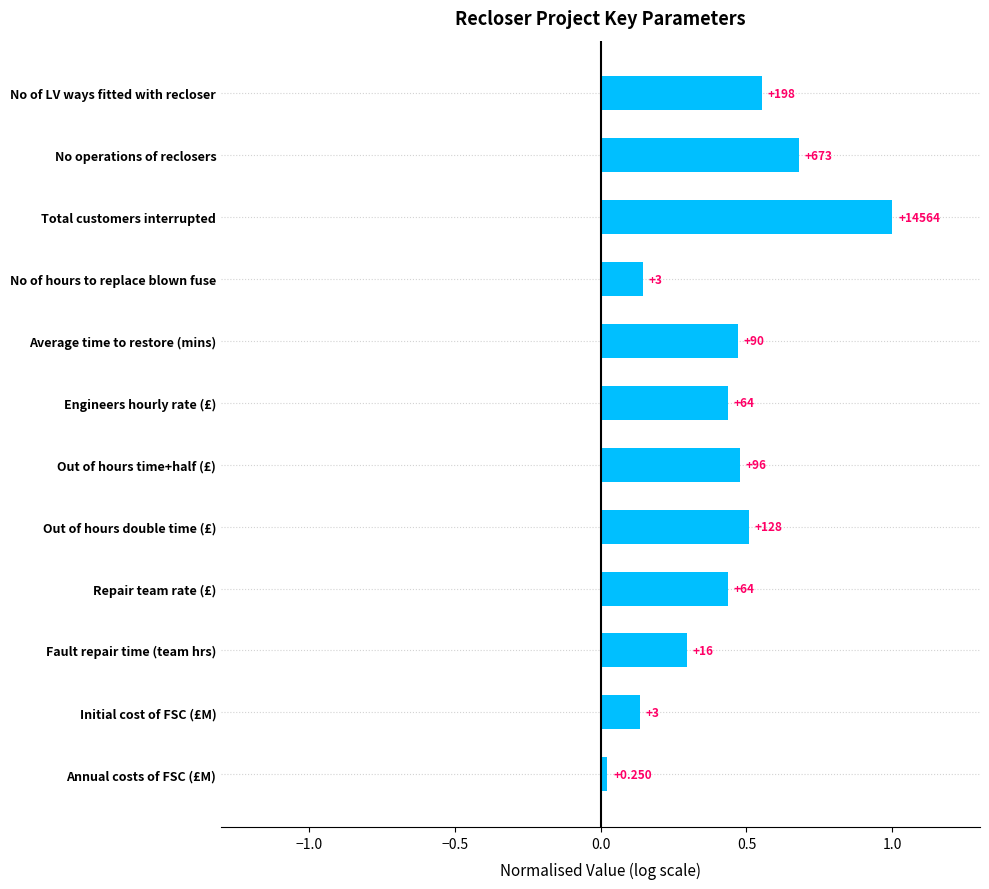

How many bars are there in total?

12